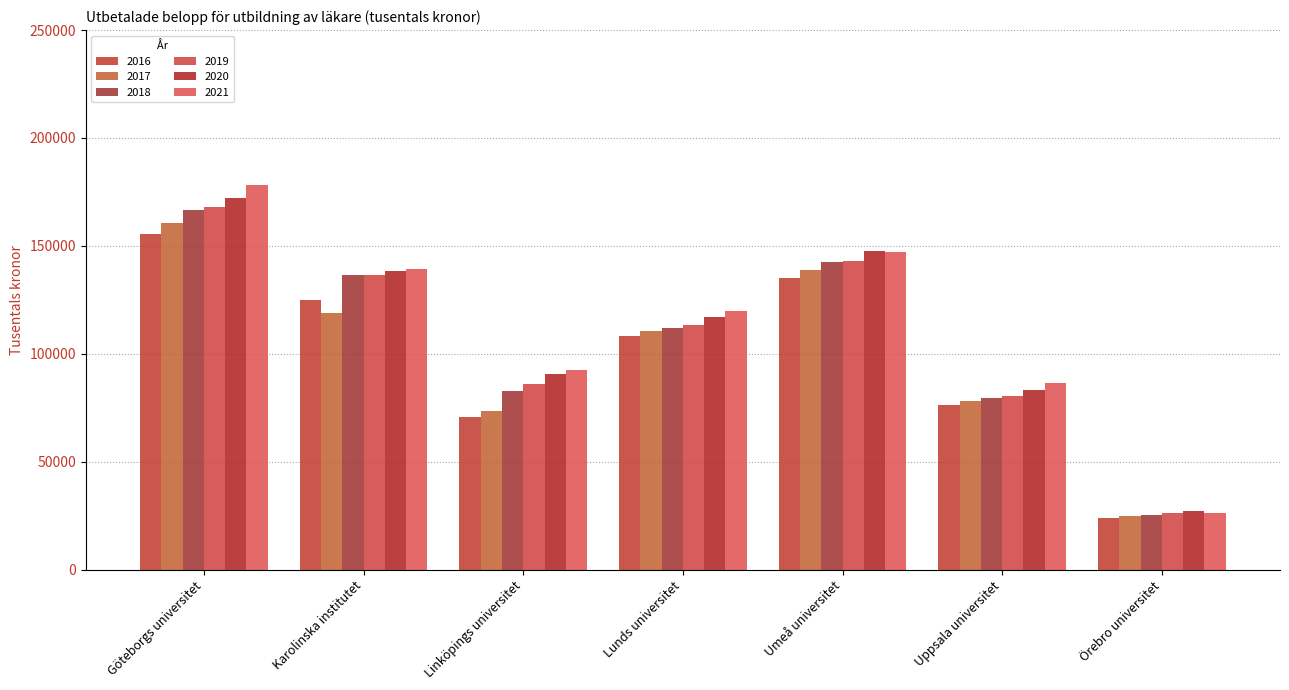

Between Lunds universitet and Örebro universitet, which series saw the biggest shift?

2021